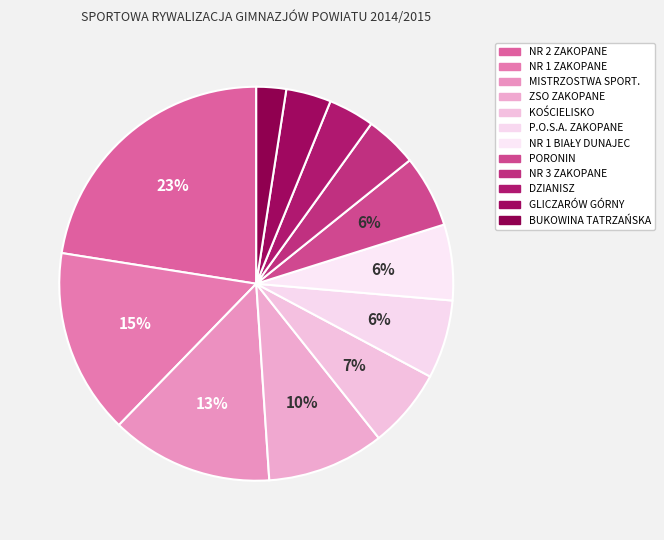

How many slices are in this pie chart?

12